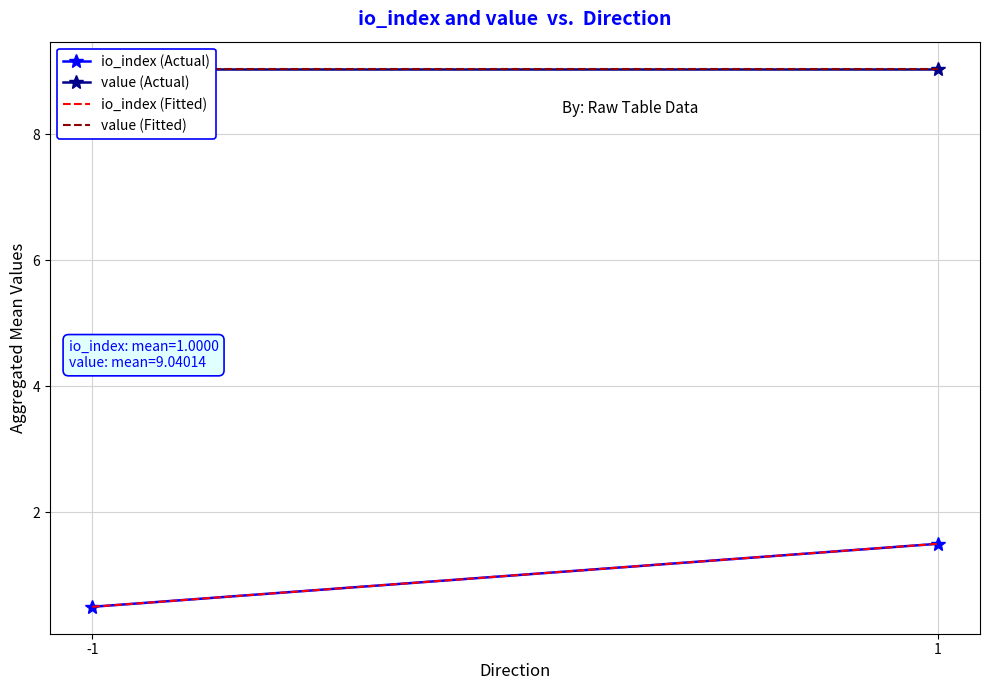

Where is io_index (Actual) nearest to the value 1?

-1